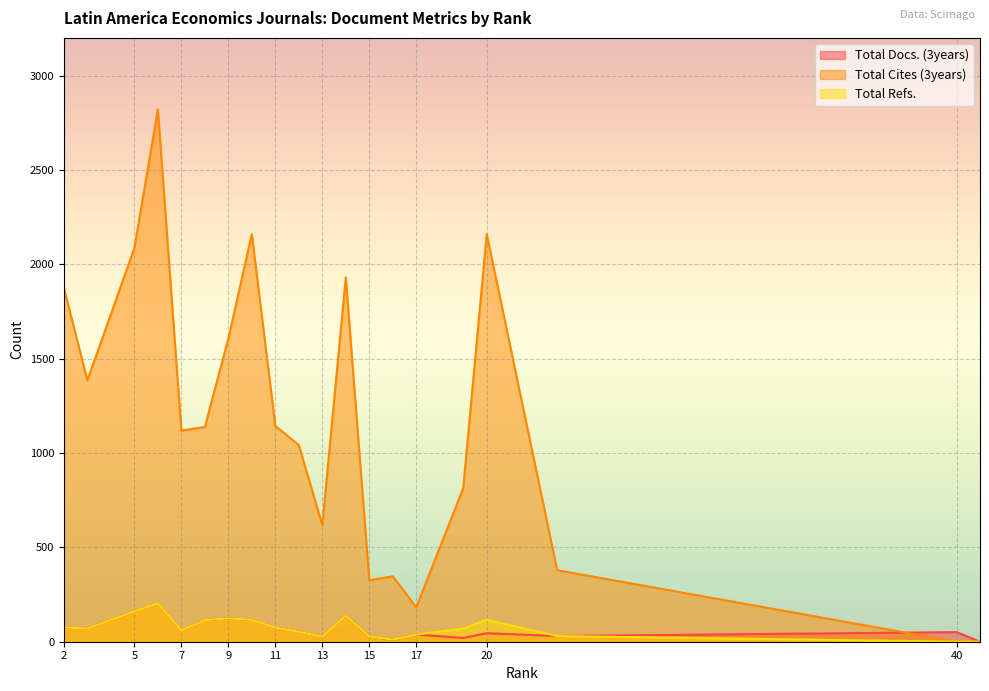

Reading left to right, transcribe all the data shown in this chart.

Total Docs. (3years): 41=0	40=51	2=76	3=70	5=161	6=204	7=60	8=114	9=124	10=116	11=75	20=45	12=52	13=27	23=30	14=138	15=28	16=10	17=38	19=20
Total Cites (3years): 41=0	40=0	2=1875	3=1385	5=2086	6=2821	7=1119	8=1138	9=1606	10=2160	11=1144	20=2160	12=1042	13=618	23=379	14=1931	15=326	16=347	17=182	19=814
Total Refs.: 41=0	40=0	2=76	3=70	5=161	6=204	7=60	8=114	9=124	10=116	11=75	20=116	12=52	13=27	23=30	14=138	15=28	16=11	17=38	19=70